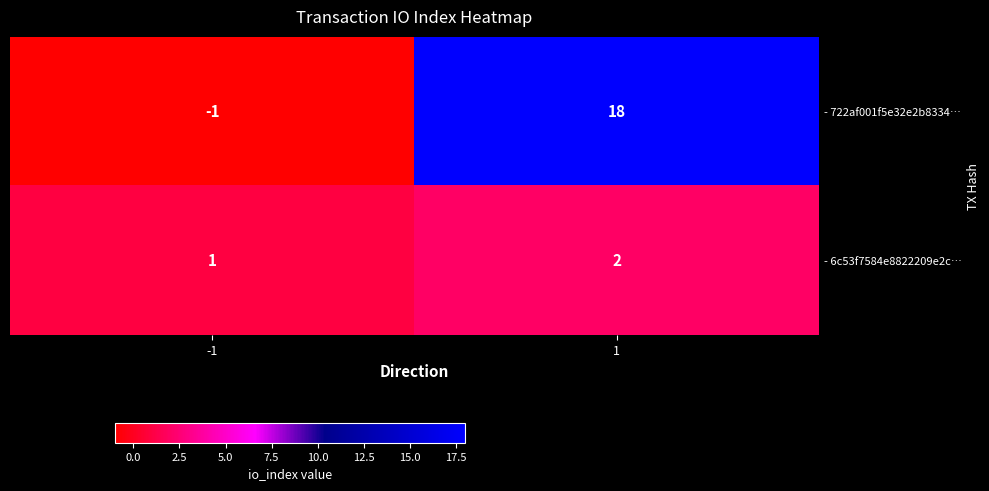

What is the difference between the maximum and minimum values in the - 722af001f5e32e2b8334… series?

19